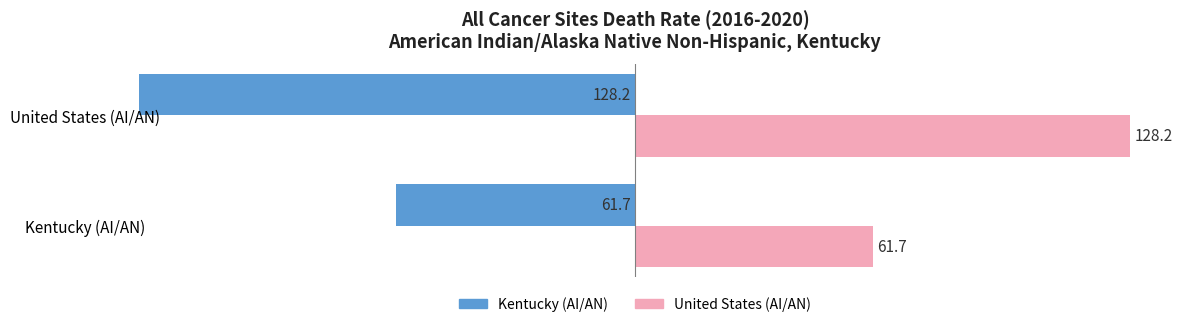

List the labels in order of Kentucky (AI/AN) value, largest first.

Kentucky (AI/AN), United States (AI/AN)